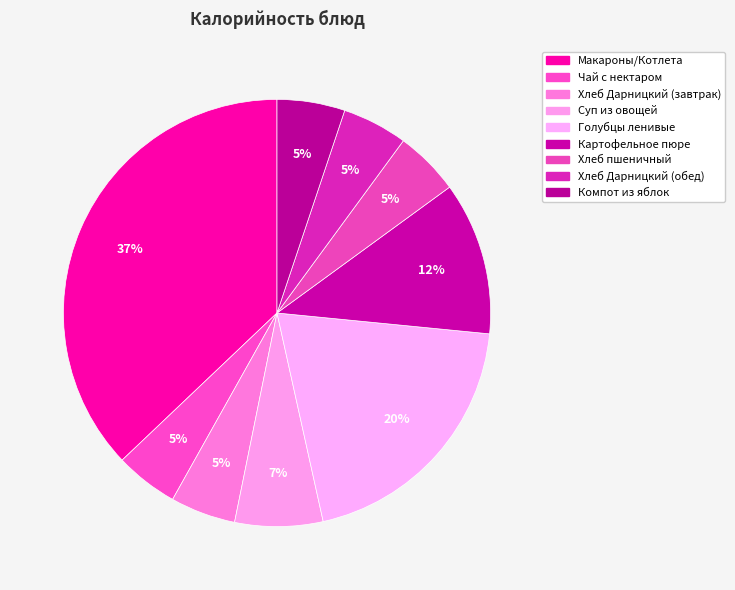

How many slices are in this pie chart?

9